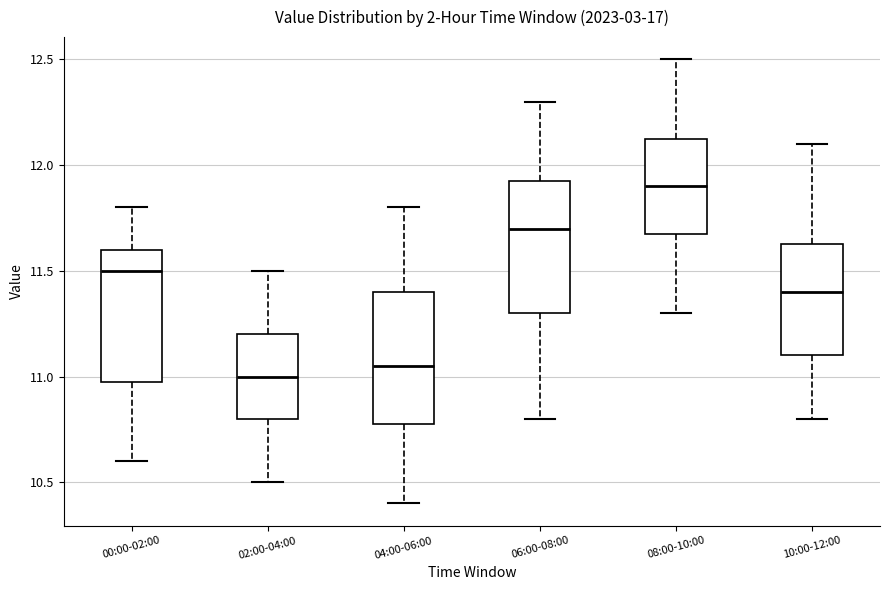

Reading left to right, read every box against the y-axis: the position of its median line, the range the box covers, and the ends of its whiskers. The values are not printed on the chart, so give them approximately, as read against the axis.

00:00-02:00: median 11.50, box 11.00 to 11.60, whiskers 10.60 to 11.80
02:00-04:00: median 11.00, box 10.80 to 11.20, whiskers 10.50 to 11.50
04:00-06:00: median 11.05, box 10.80 to 11.40, whiskers 10.40 to 11.80
06:00-08:00: median 11.70, box 11.30 to 11.95, whiskers 10.80 to 12.30
08:00-10:00: median 11.90, box 11.70 to 12.15, whiskers 11.30 to 12.50
10:00-12:00: median 11.40, box 11.10 to 11.65, whiskers 10.80 to 12.10